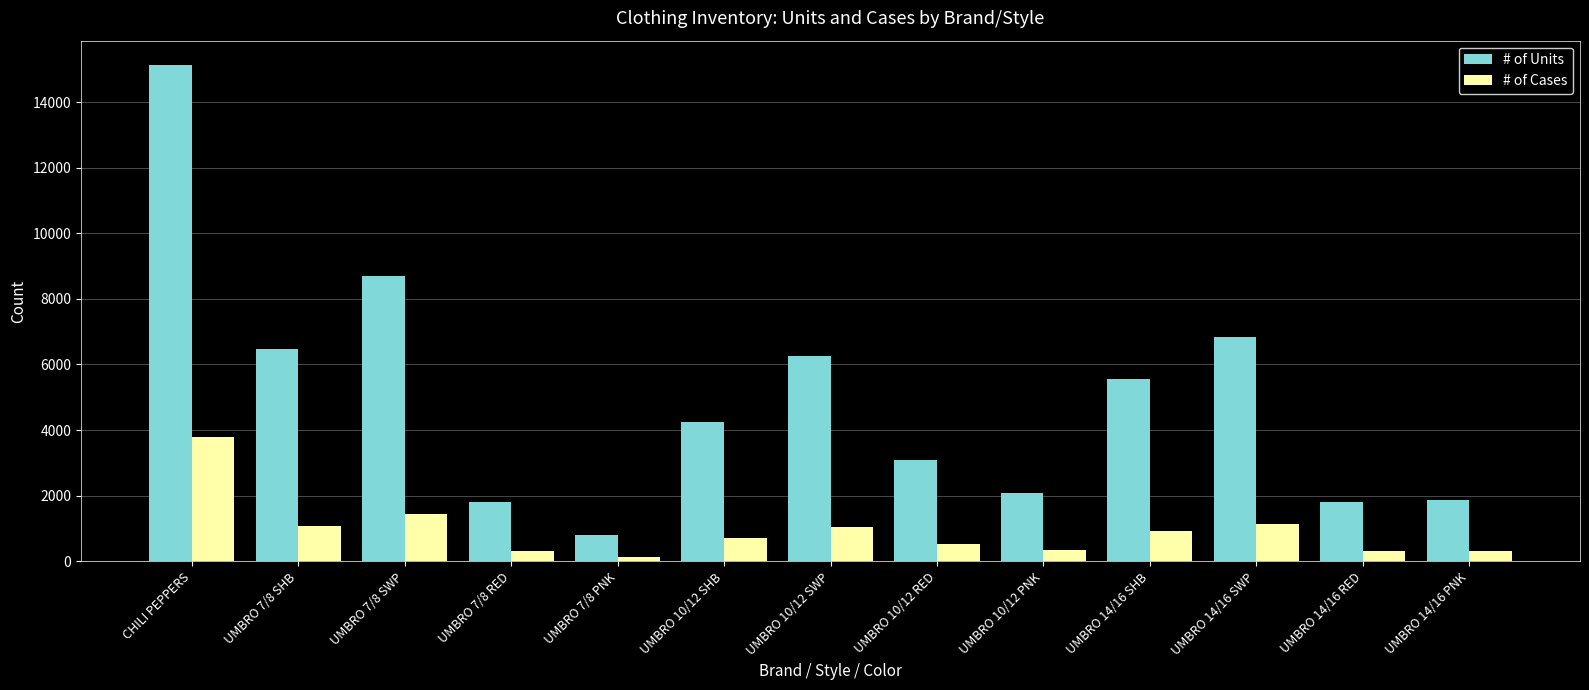

What are all the series names shown in the legend?

# of Units, # of Cases